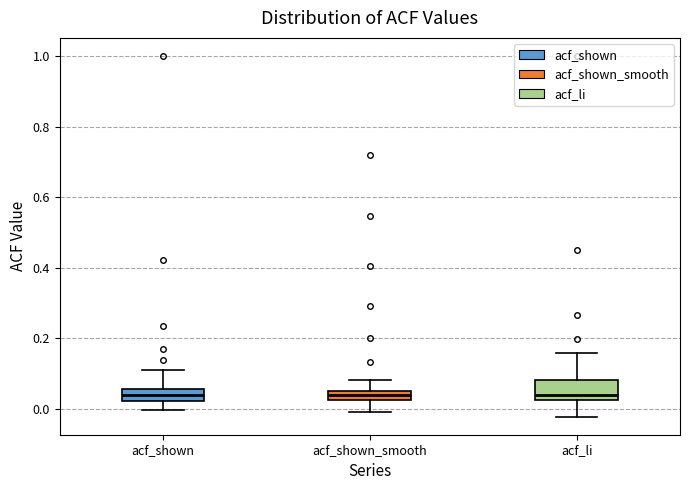

Where does the lower whisker of the box for acf_shown_smooth end on the y-axis? The values are not printed on the chart, so give them approximately, as read against the axis.

0.00